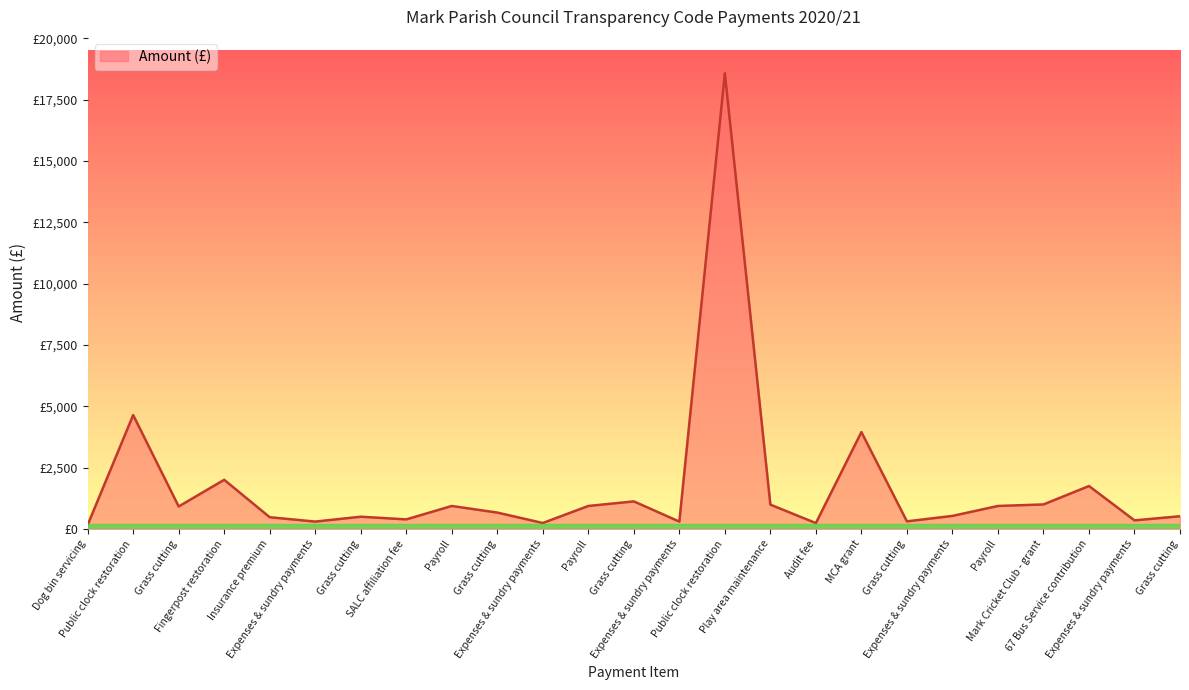

What is the label of the 22nd point from the right?

Fingerpost restoration